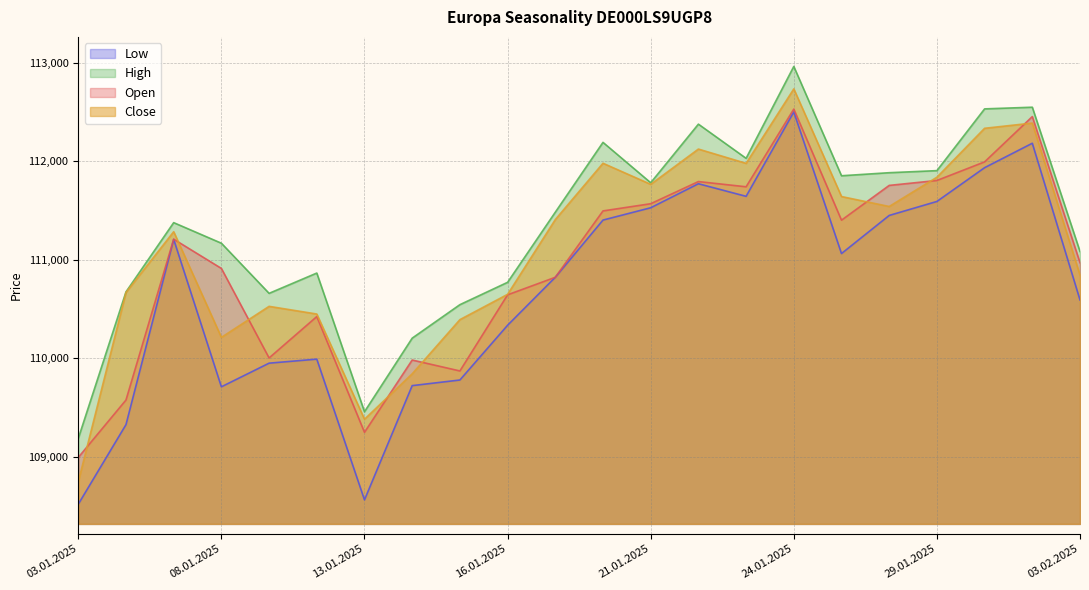

What is the maximum value shown in the chart?

112963